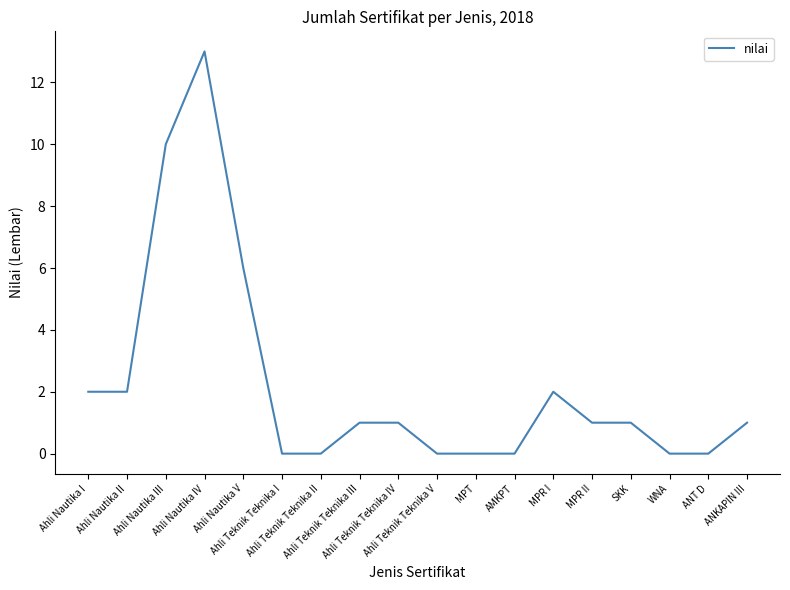

True or false: the data shows 2 at Ahli Nautika I.

True